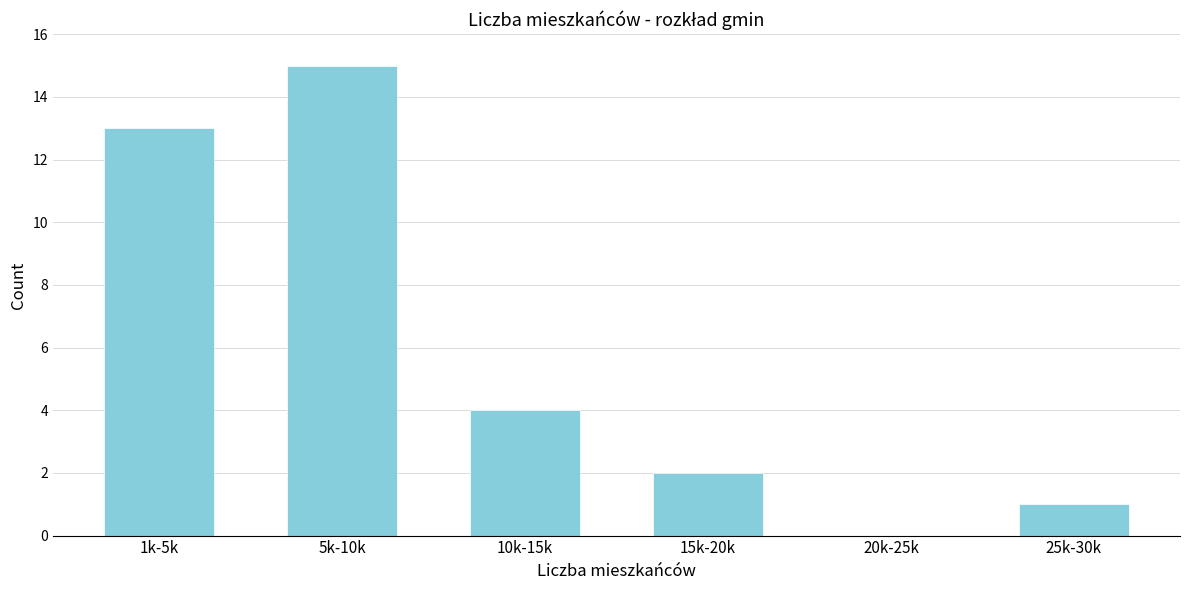

Reading left to right, transcribe all the data shown in this chart.

1k-5k=13	5k-10k=15	10k-15k=4	15k-20k=2	20k-25k=0	25k-30k=1